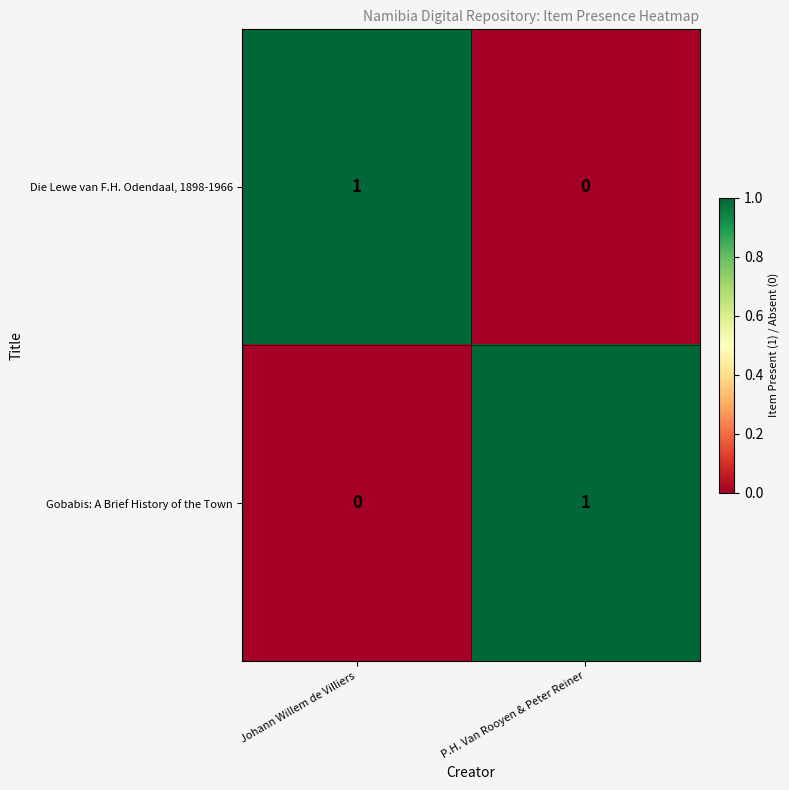

How many data points does each series have?

2